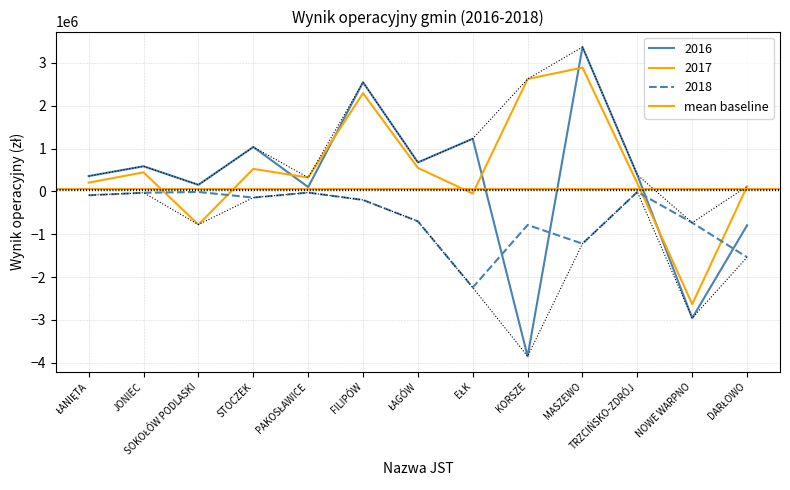

True or false: 2017 has more than 2 interior local peaks.

True